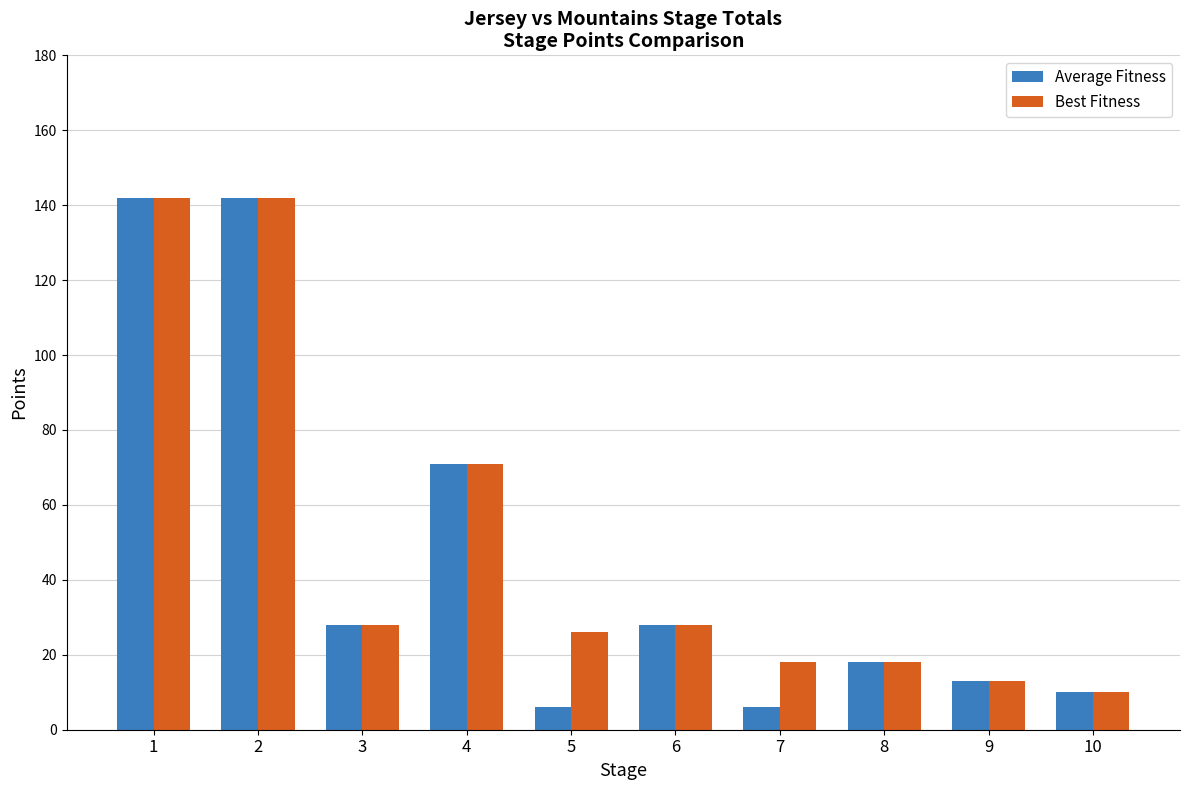

What is the value of the Best Fitness bar at the 1st from the left?

142